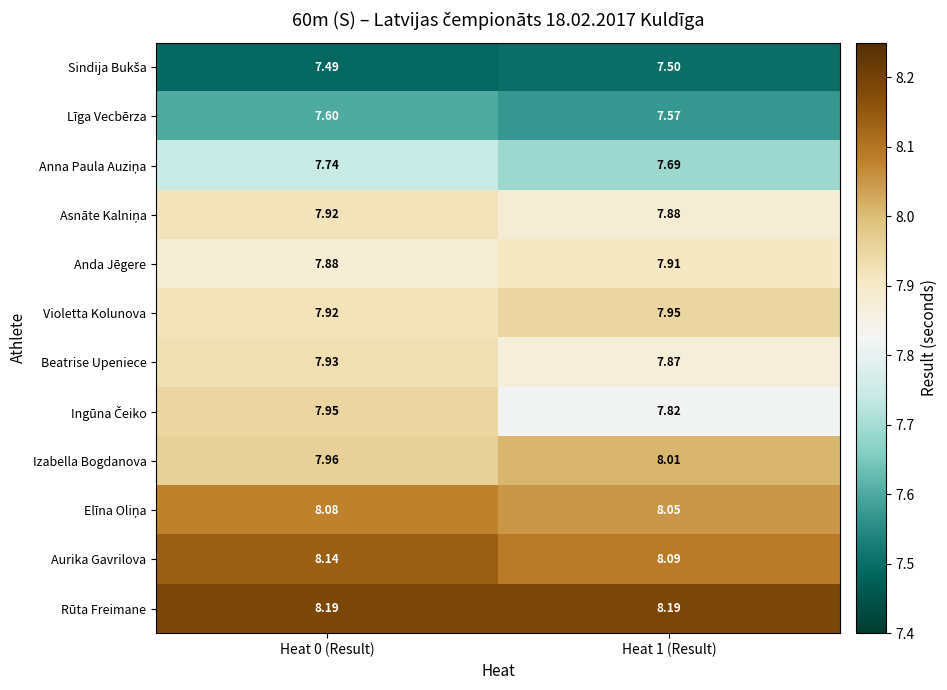

Rank the series at Heat 1 (Result) from lowest to highest value.

Sindija Bukša, Līga Vecbērza, Anna Paula Auziņa, Ingūna Čeiko, Beatrise Upeniece, Asnāte Kalniņa, Anda Jēgere, Violetta Kolunova, Izabella Bogdanova, Elīna Oliņa, Aurika Gavrilova, Rūta Freimane